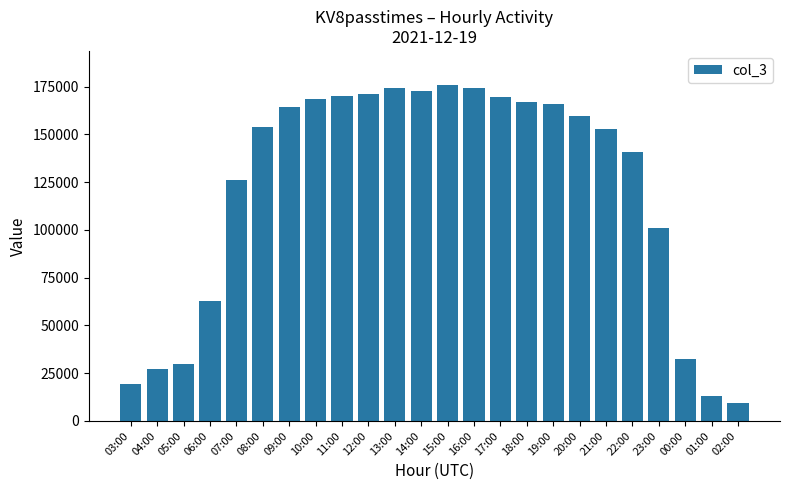

What is the value of the 11th bar from the left?

174193